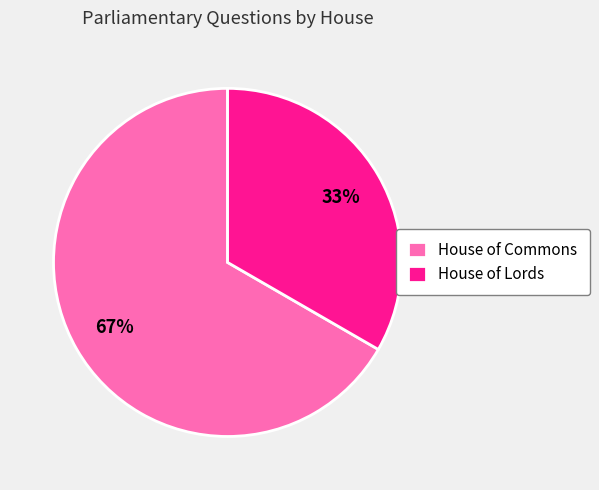

Is there any slice that represents more than half of the pie?

Yes